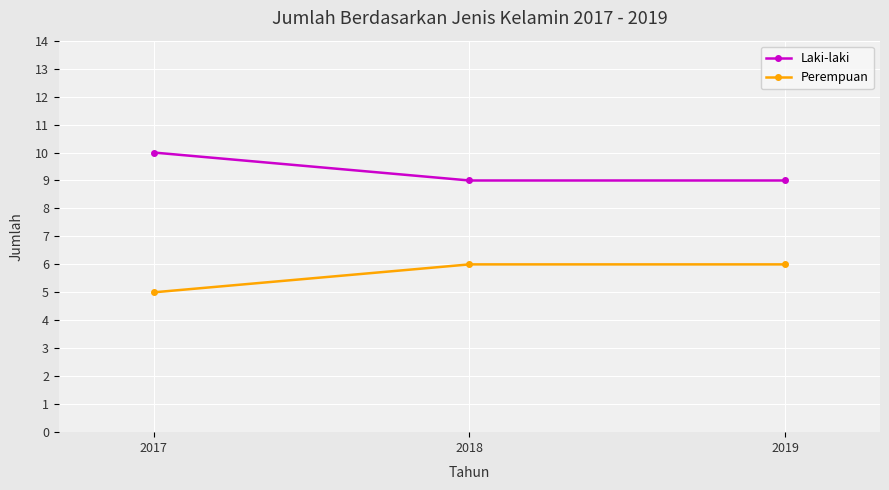

What is the value of the Laki-laki point at the 2nd from the left?

9